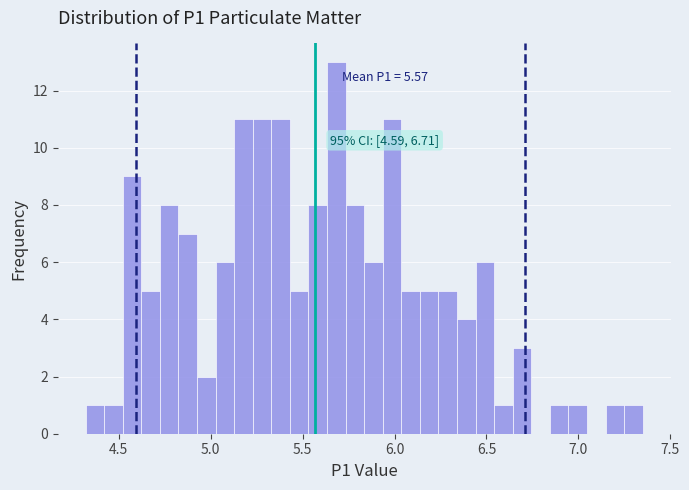

Around what value on the x-axis is the tallest bar? Give the approximate position of its centre, as read against the axis.

5.70